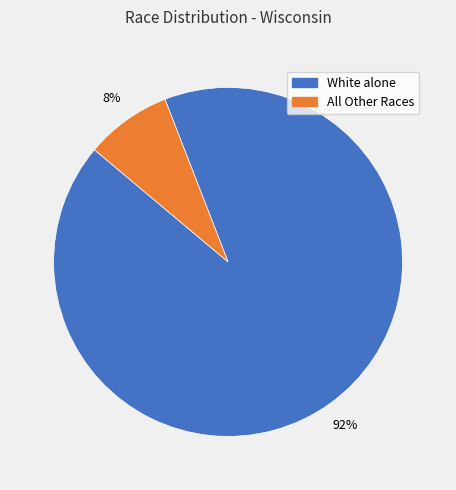

Between White alone and All Other Races, which is larger?

White alone